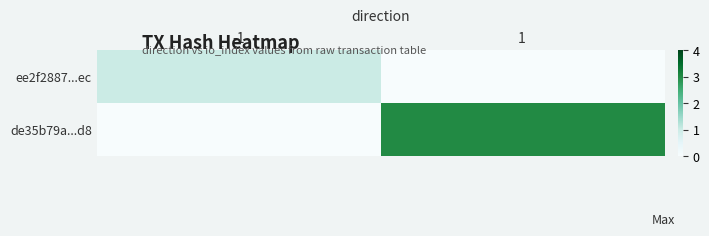

Which category has the lowest value across all series?

1